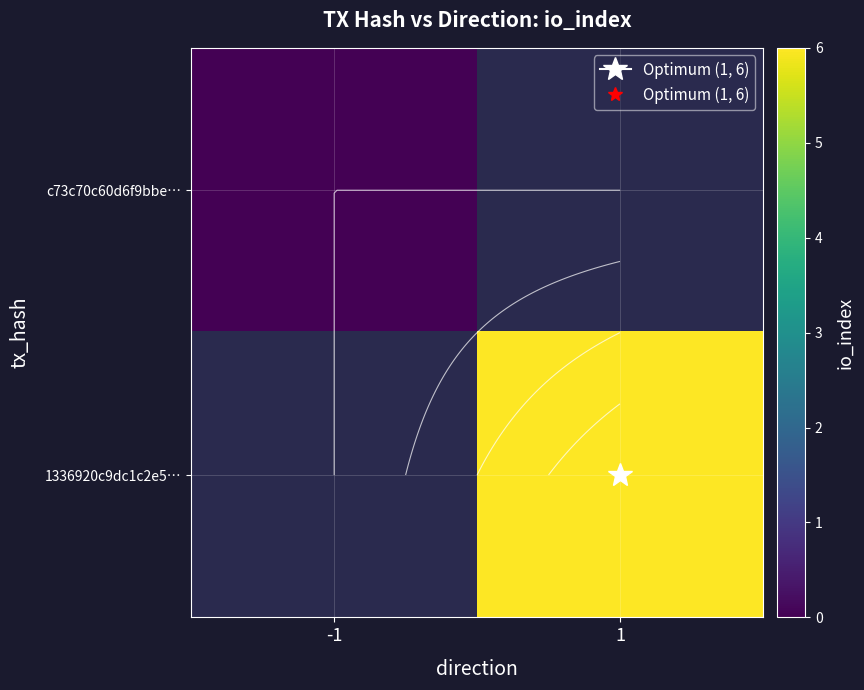

The 1336920c9dc1c2e5… series shows 10.7 at 1. True or false?

False